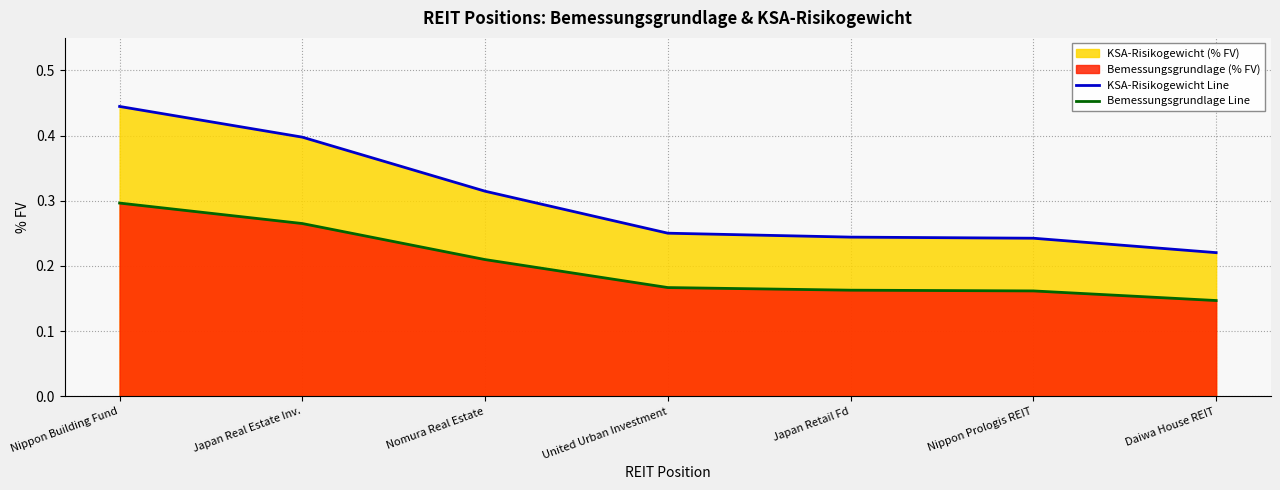

True or false: KSA-Risikogewicht Line and Bemessungsgrundlage Line intersect in this chart.

False